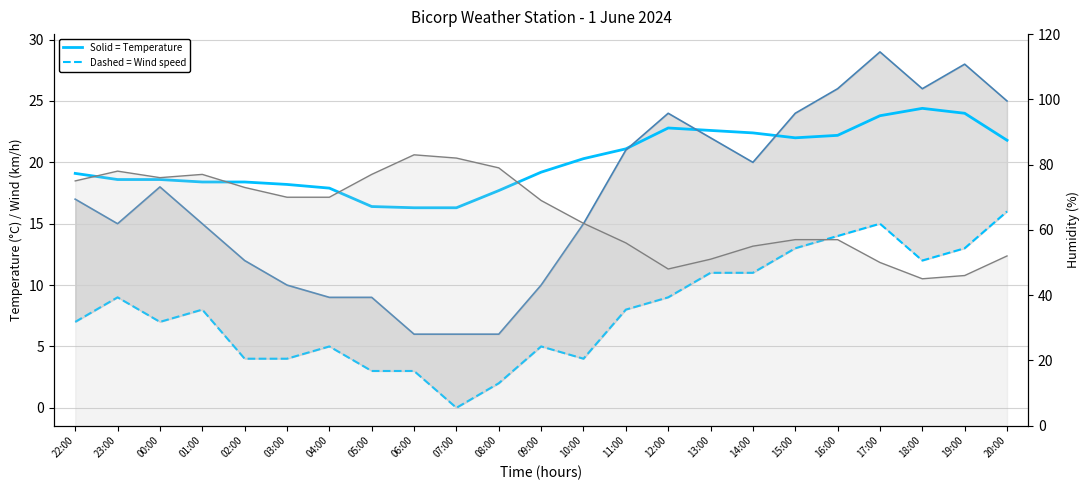

At how many categories does at least one series exceed 19?

23